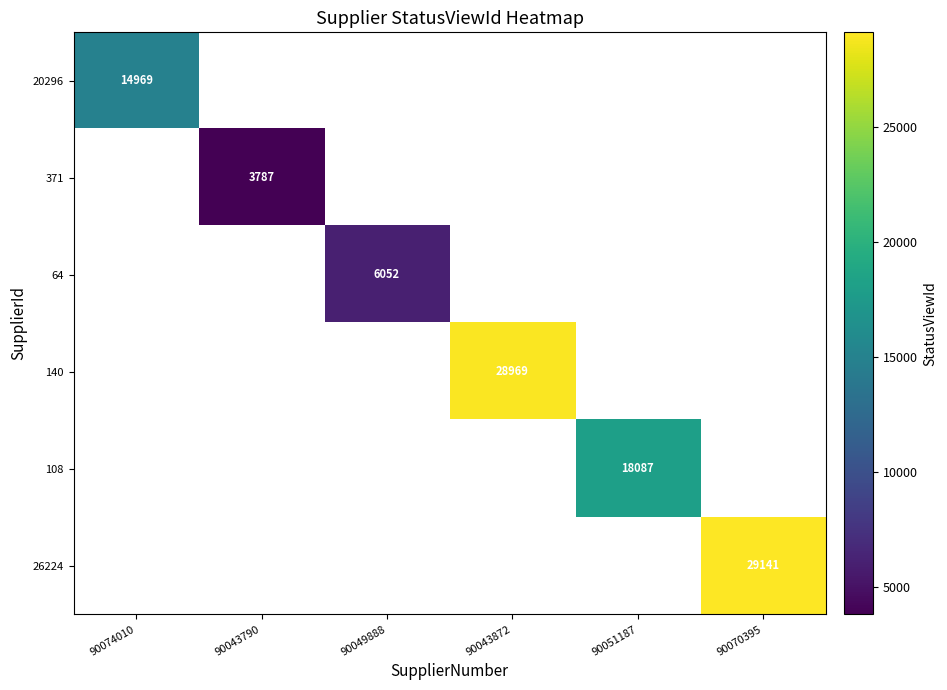

The value of 20296 at 90074010 is 23551. True or false?

False